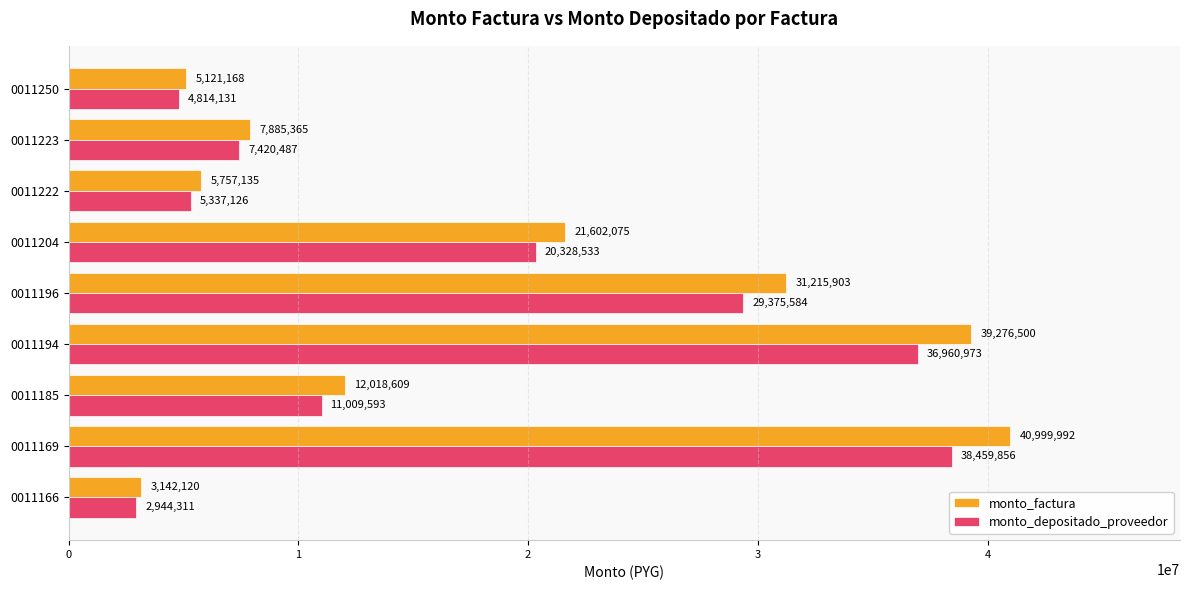

At how many categories does at least one series exceed 29672645?

3